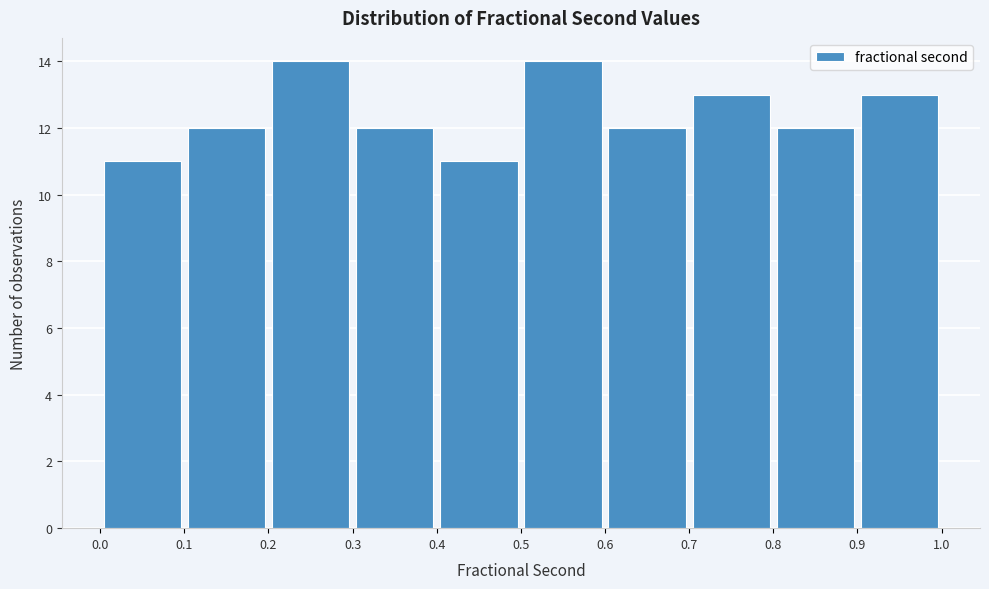

Reading left to right, list every bar in this chart as the range it spans on the x-axis followed by its height. The values are not printed on the chart, so give them approximately, as read against the axis.

0.0 to 0.1: 11
0.1 to 0.2: 12
0.2 to 0.3: 14
0.3 to 0.4: 12
0.4 to 0.5: 11
0.5 to 0.6: 14
0.6 to 0.7: 12
0.7 to 0.8: 13
0.8 to 0.9: 12
0.9 to 1.0: 13